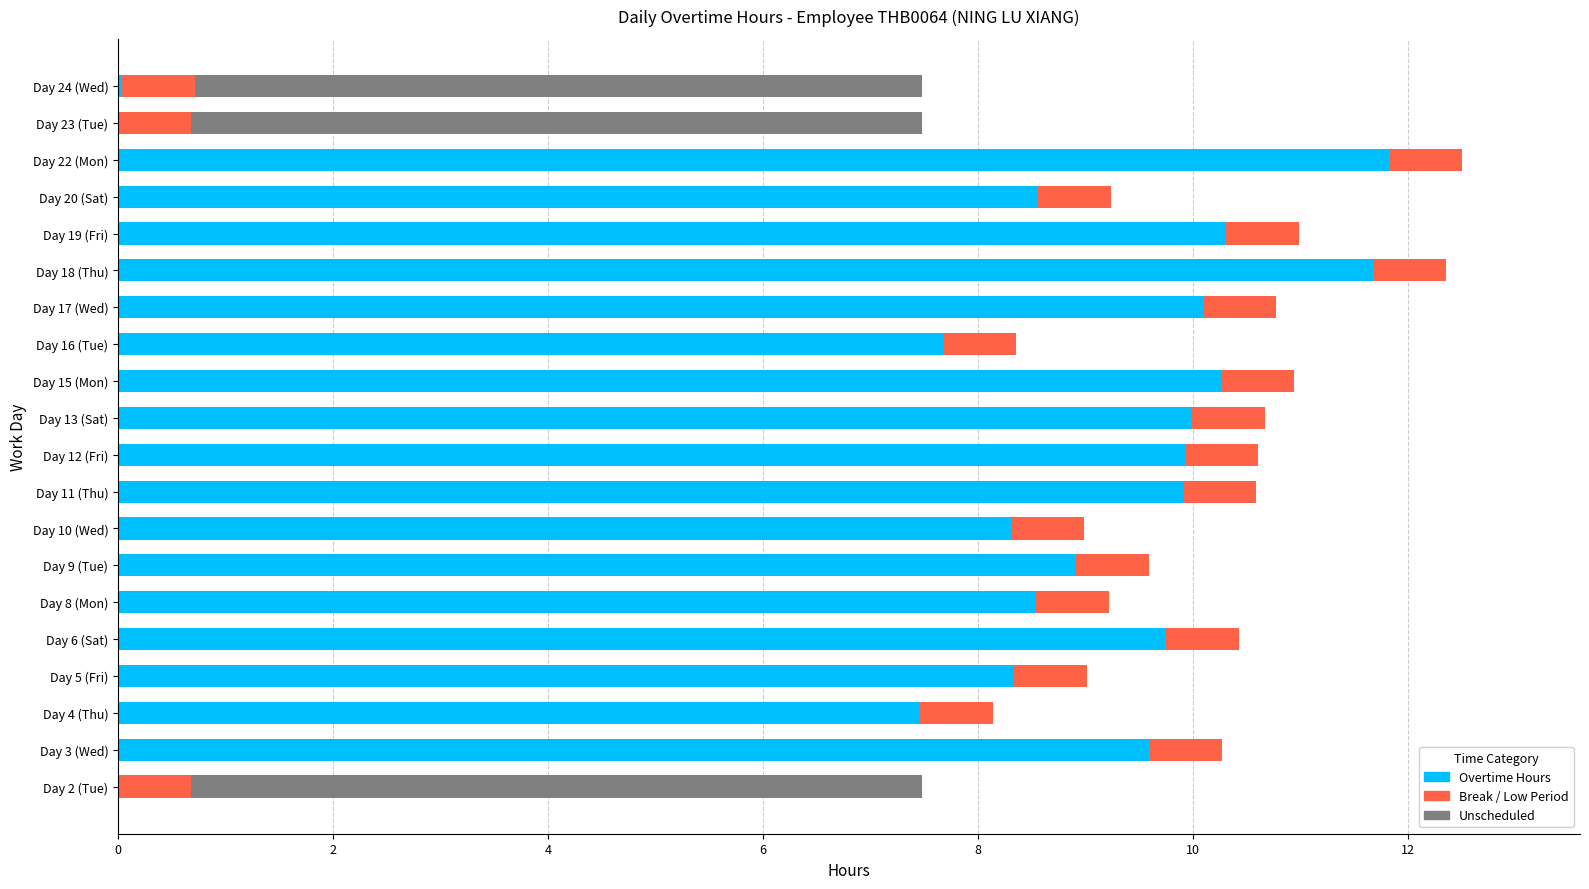

What is the sum of all Overtime Hours values?

161.2